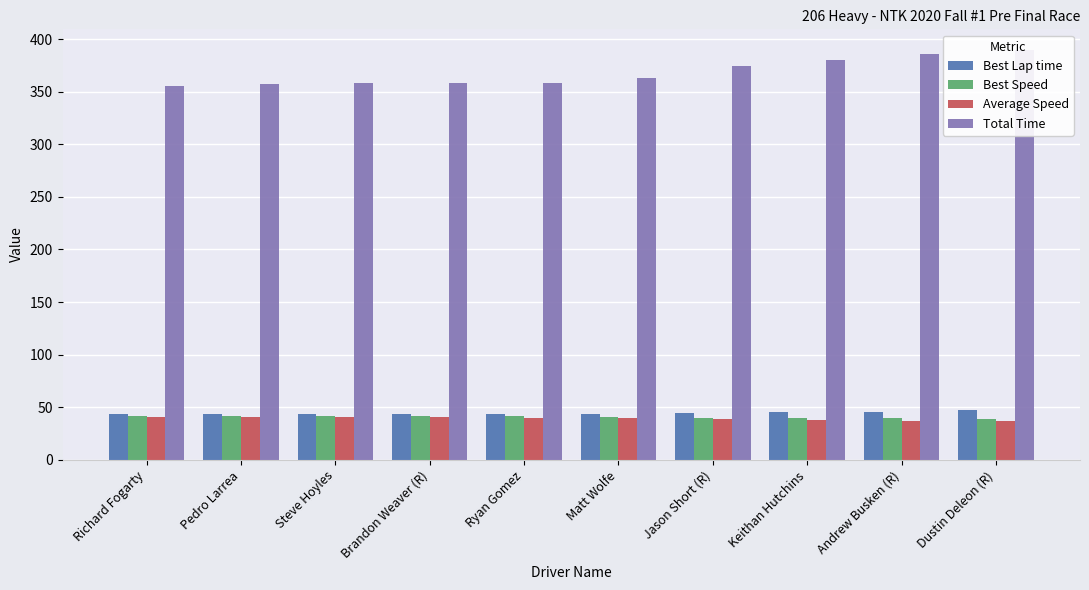

Which has a higher value, Keithan Hutchins or Pedro Larrea?

Keithan Hutchins